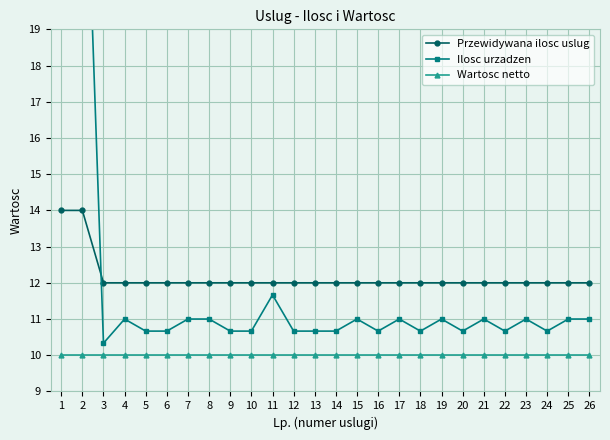

True or false: Przewidywana ilosc uslug and Ilosc urzadzen intersect in this chart.

True